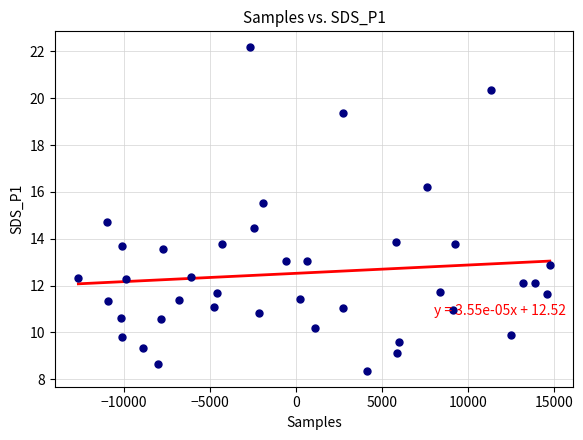

What is the range of X values (max minus min)?

27404.0